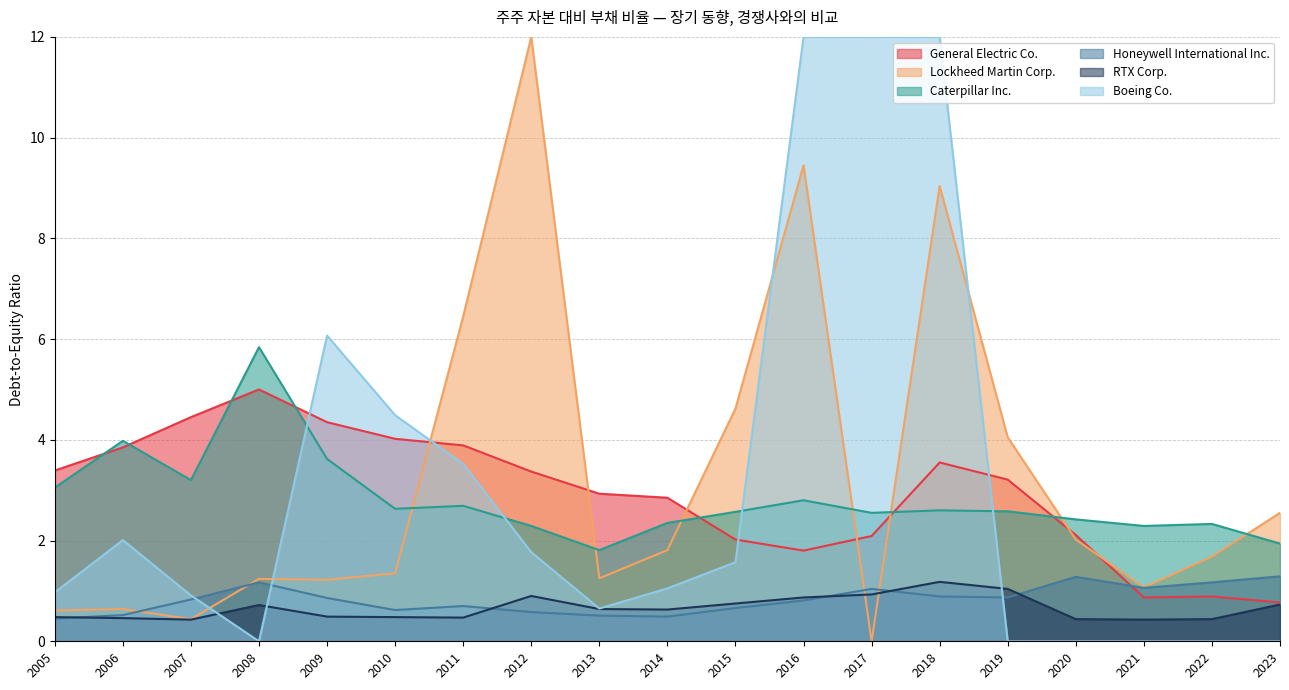

What are all the series names shown in the legend?

General Electric Co., Lockheed Martin Corp., Caterpillar Inc., Honeywell International Inc., RTX Corp., Boeing Co.